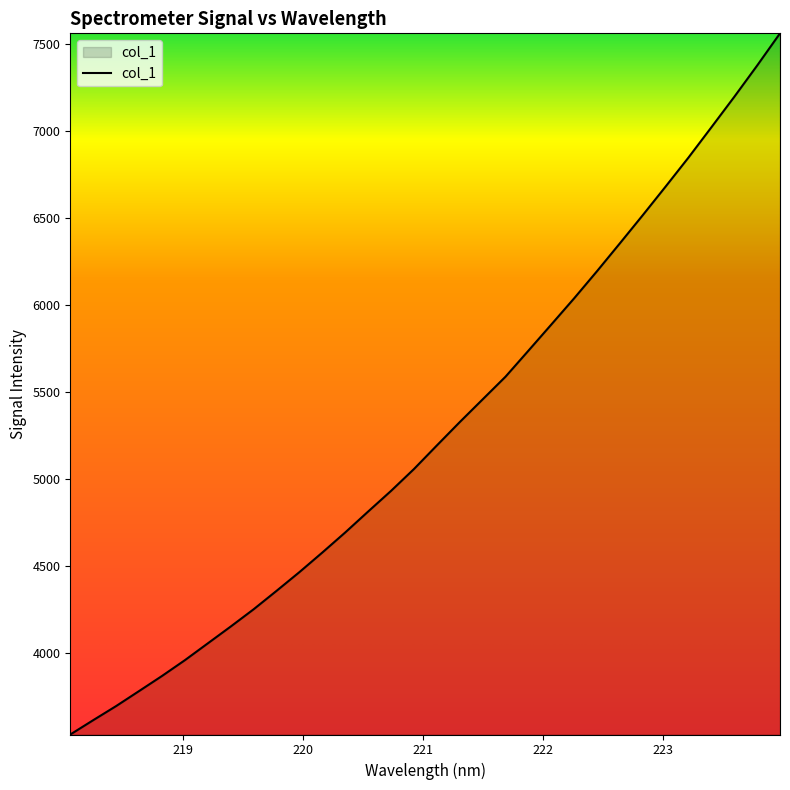

What is the difference between the maximum and minimum values?

4034.5